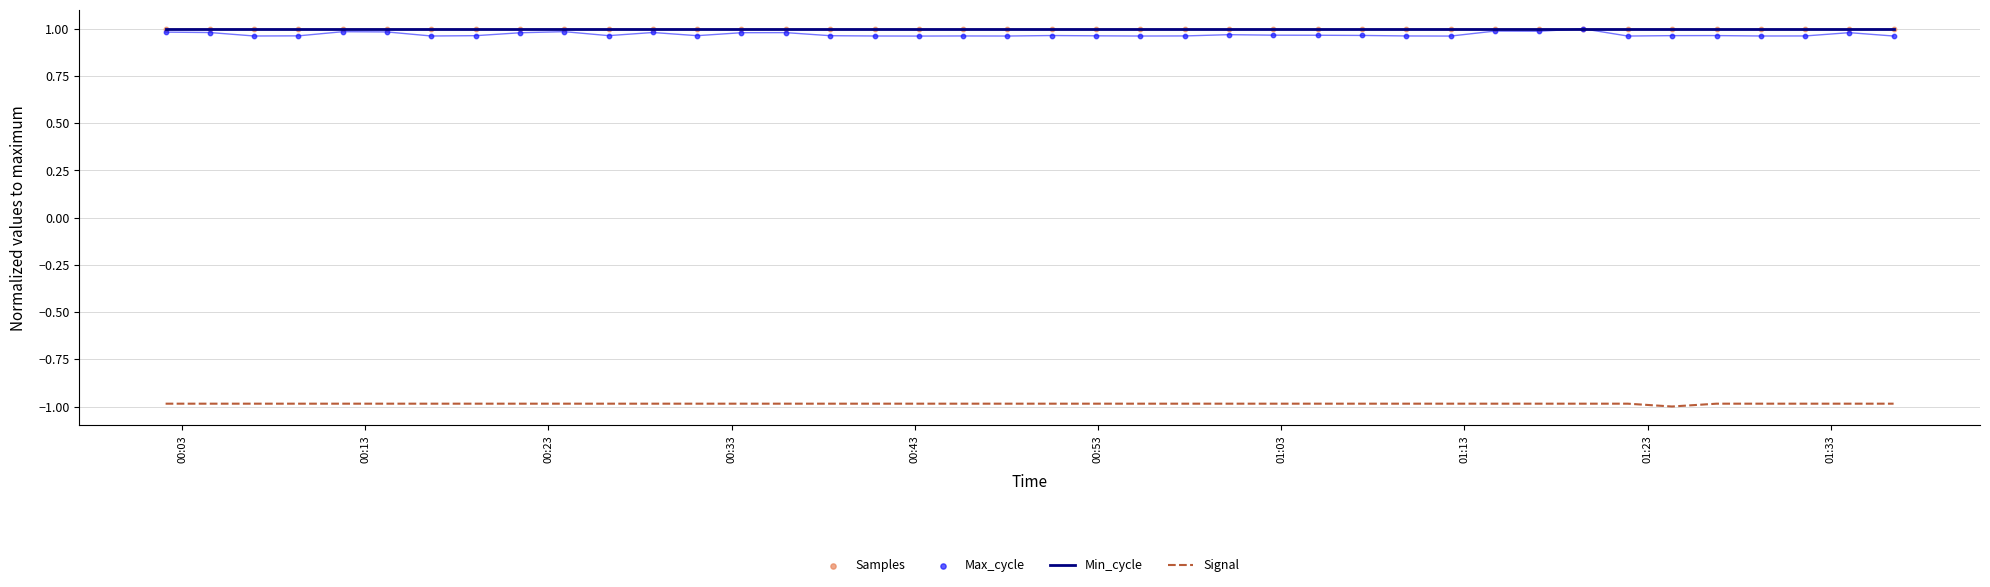

What is the maximum value for Min_cycle?

1.0